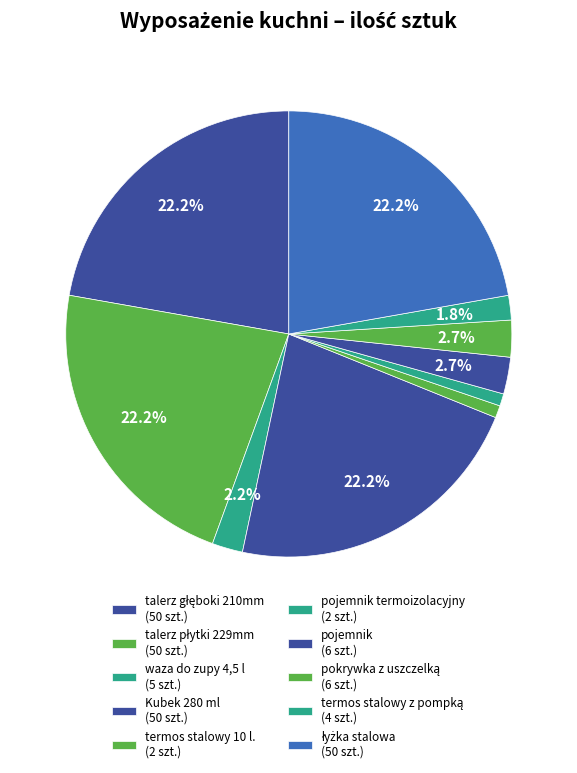

How many segments does this pie chart have?

10